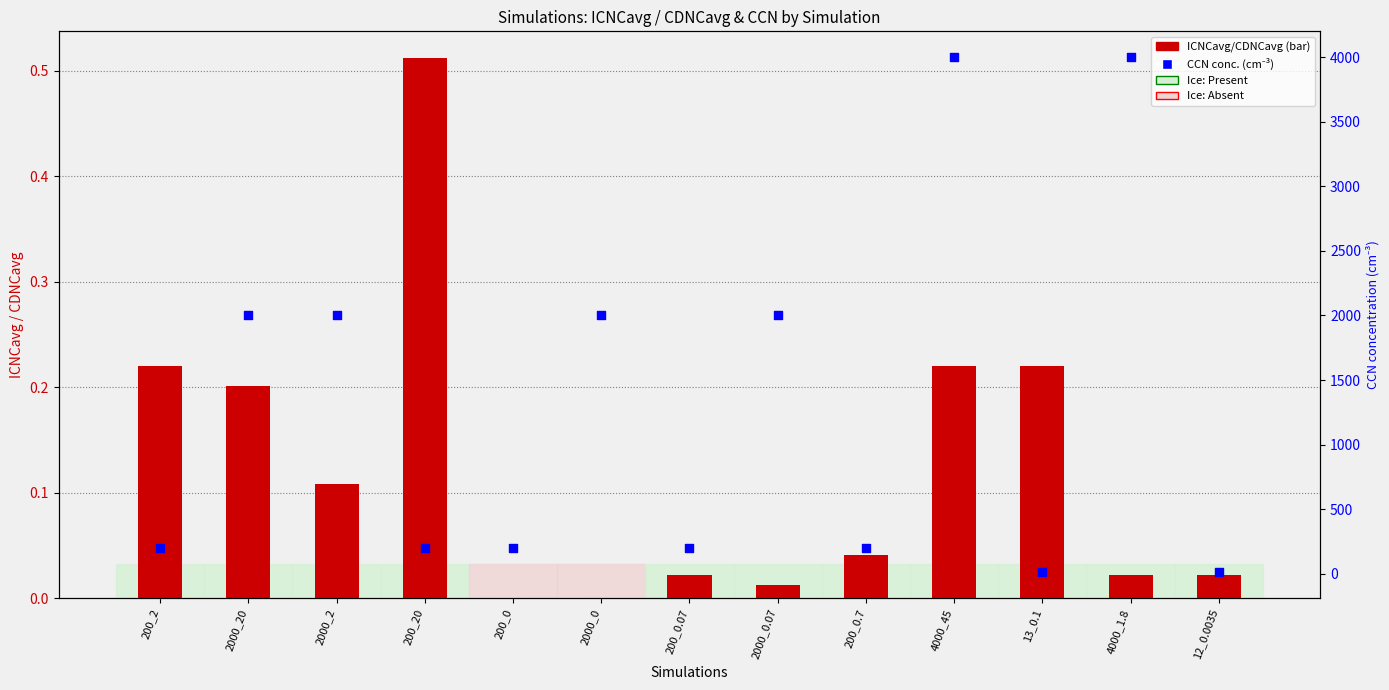

Which series reaches the maximum Y coordinate?

CCN concentration (cm⁻³)